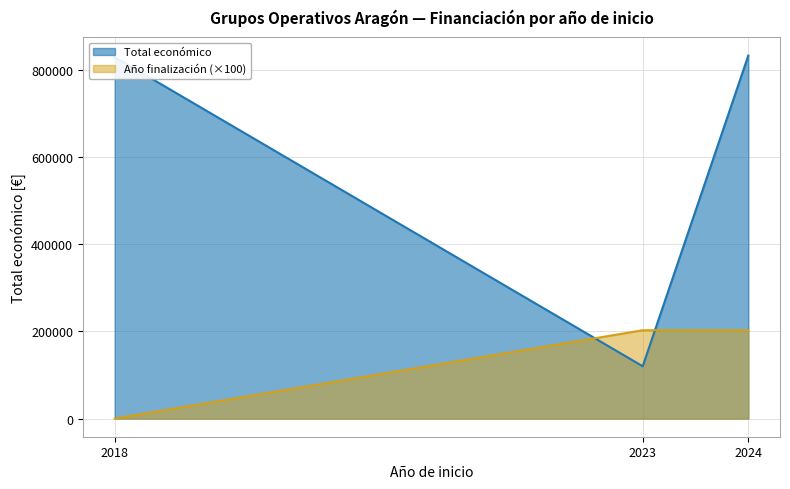

Where does the Total económico series first go above 150000?

2024